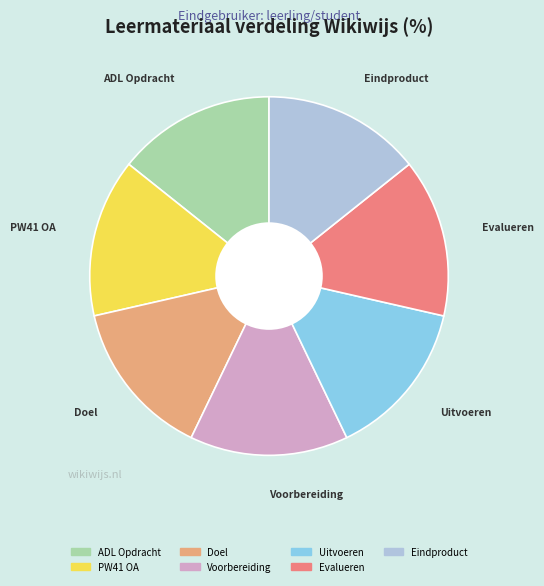

How many slices are in this pie chart?

7